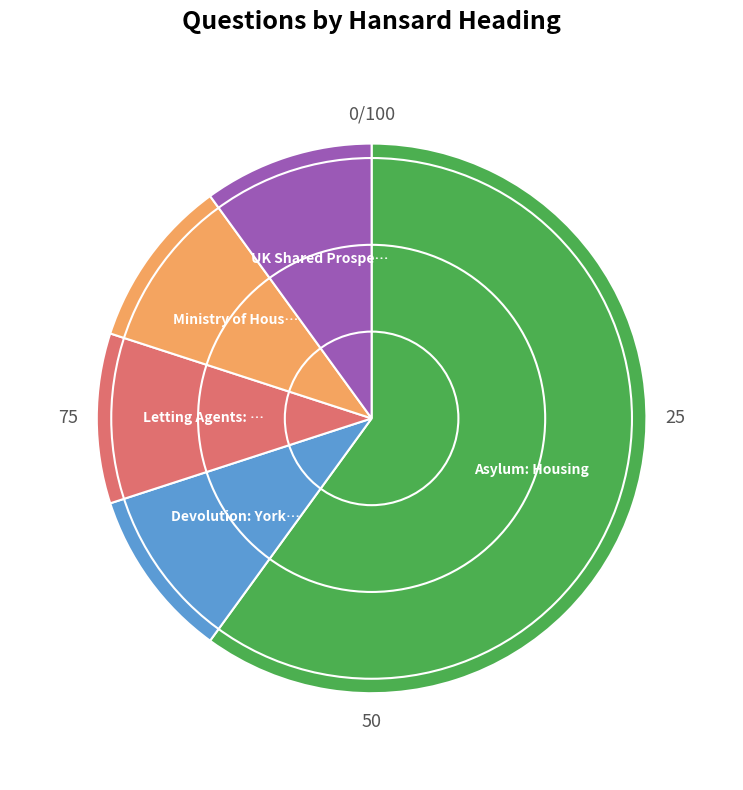

Is there any slice that represents more than half of the pie?

Yes